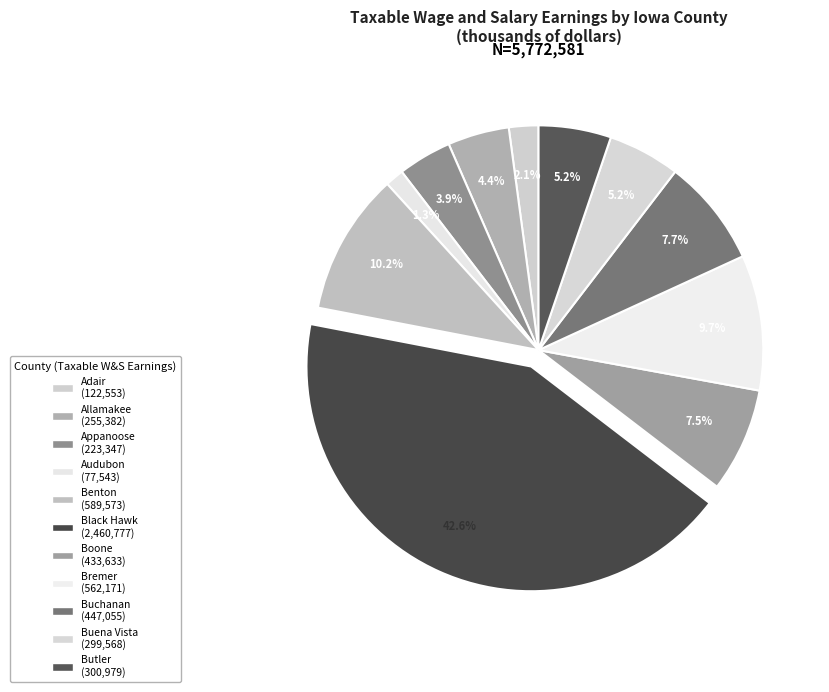

To the nearest percent, what percentage of the pie is Black Hawk?

43%